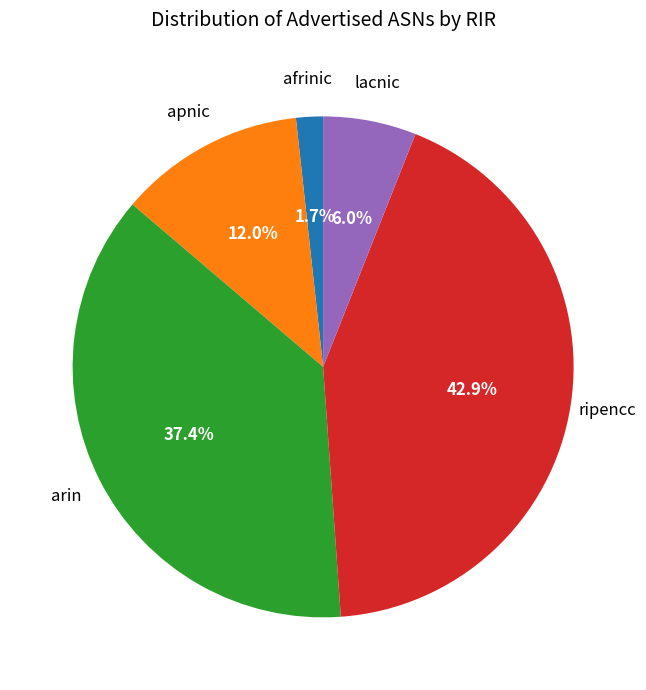

Does any single category account for the majority?

No